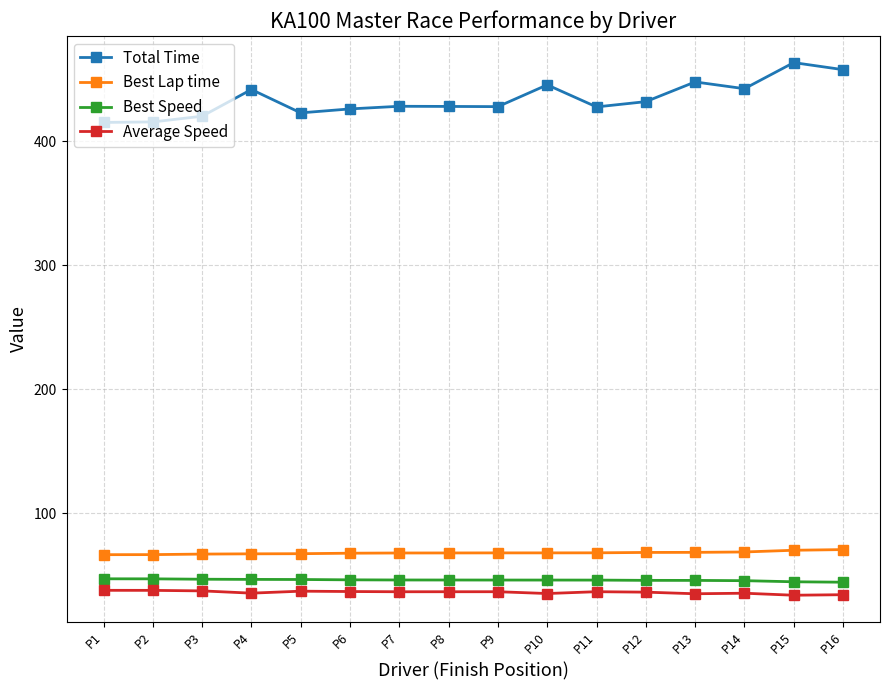

True or false: Best Lap time and Average Speed cross at least once.

False